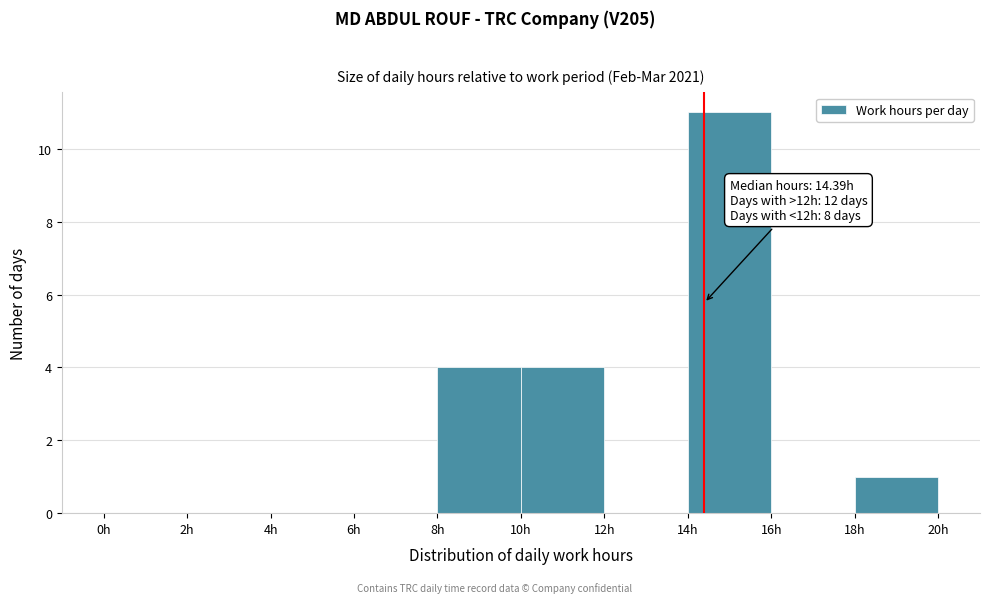

Over which range of the x-axis is the bar tallest?

14 to 16